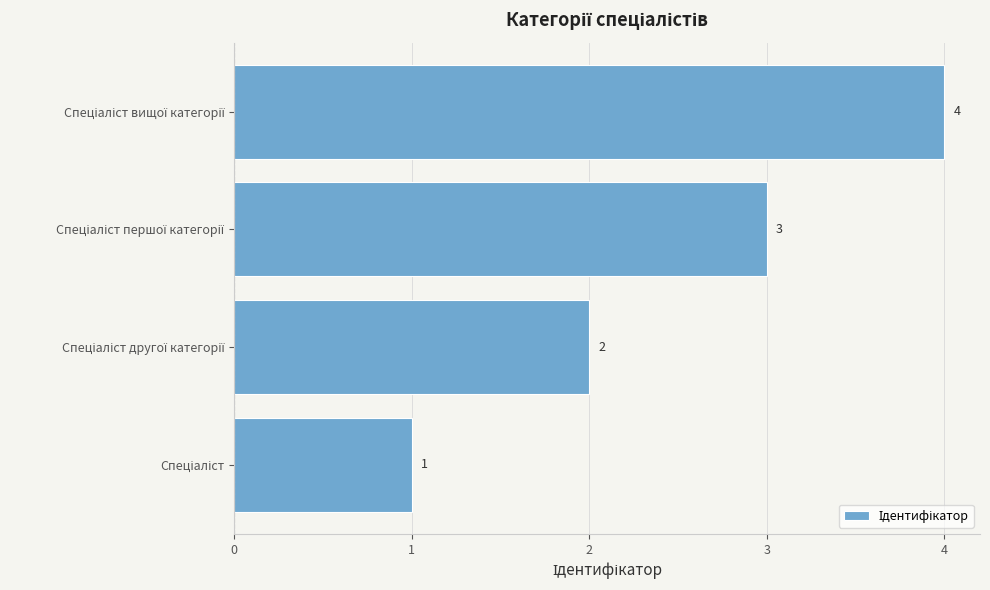

Count the values in the range 2 to 4.

3